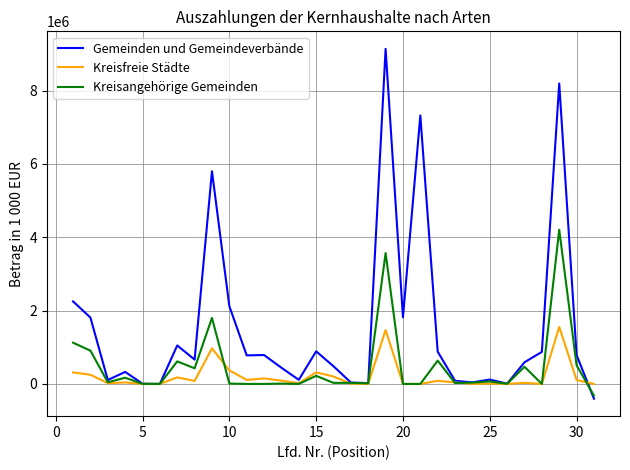

Which series has the largest total across all categories?

Gemeinden und Gemeindeverbände